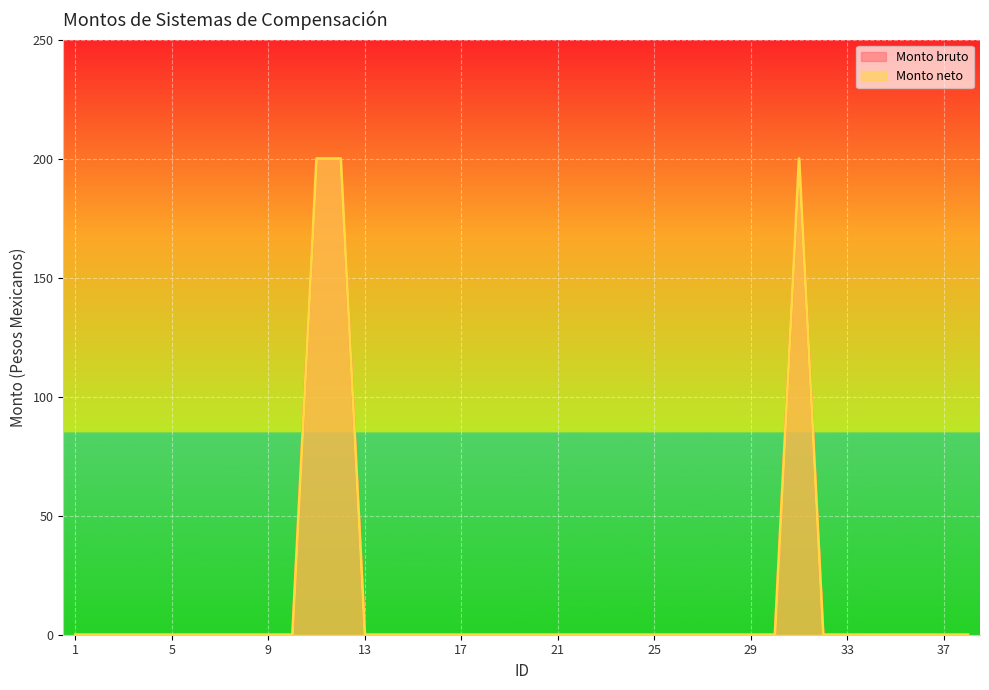

At which label is Monto neto closest to 100?

1